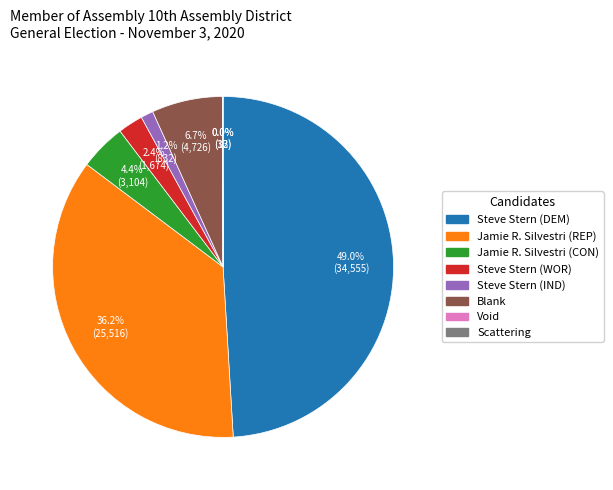

Which has a higher value, Steve Stern (WOR) or Jamie R. Silvestri (CON)?

Jamie R. Silvestri (CON)